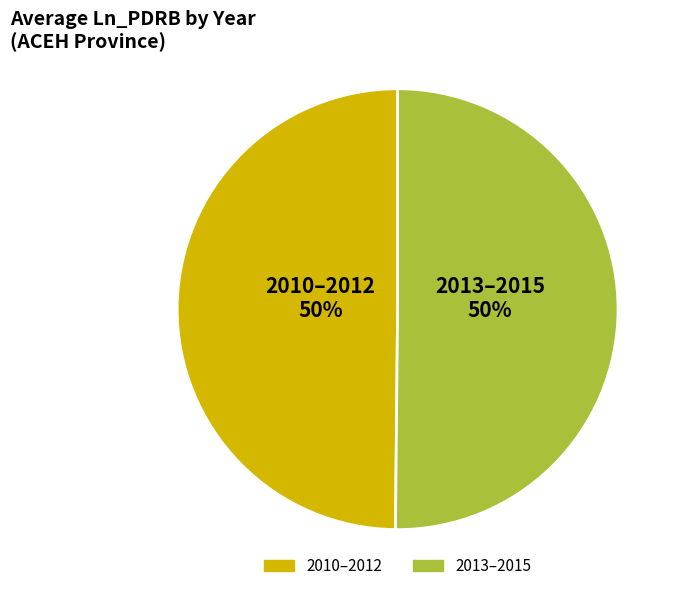

To the nearest percent, what is the average slice percentage?

50%